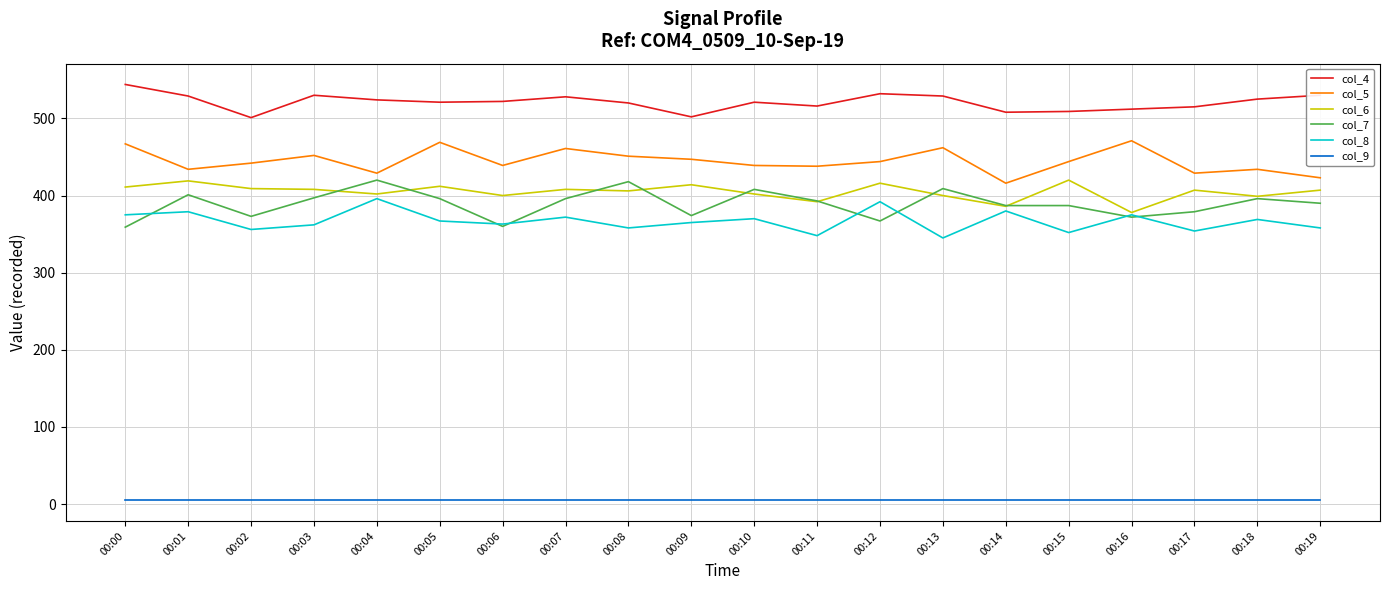

True or false: col_4 and col_8 cross at least once.

False